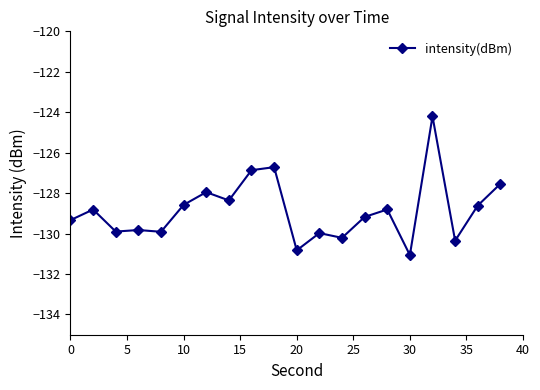

What is the difference between the second highest and minimum values?

4.3